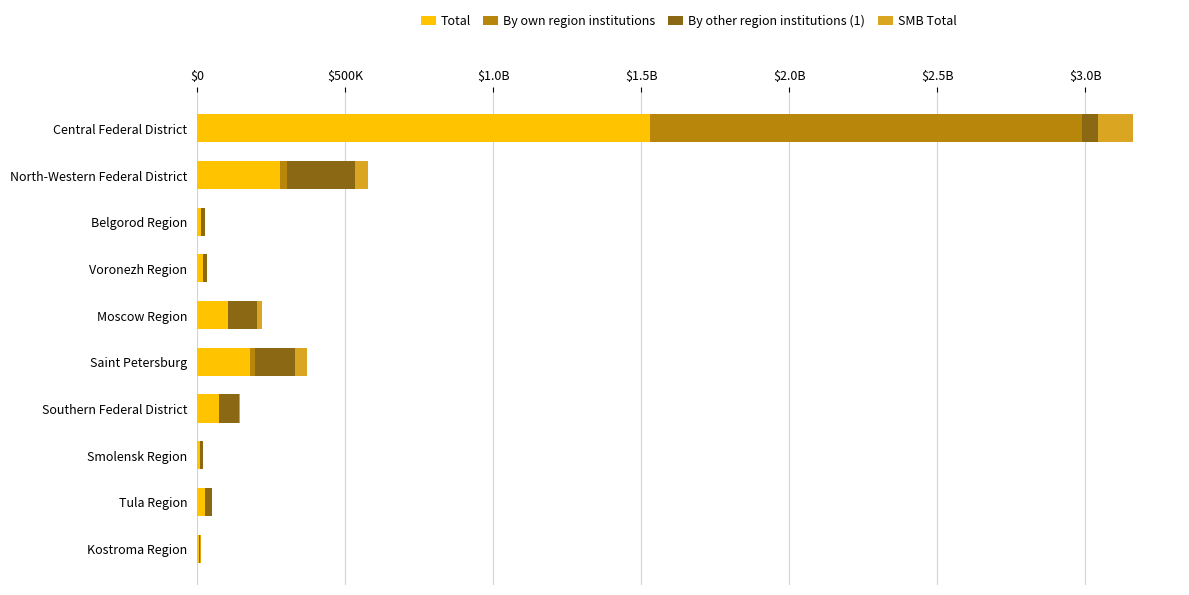

What is the value of the By own region institutions bar at the 8th from the left?

7